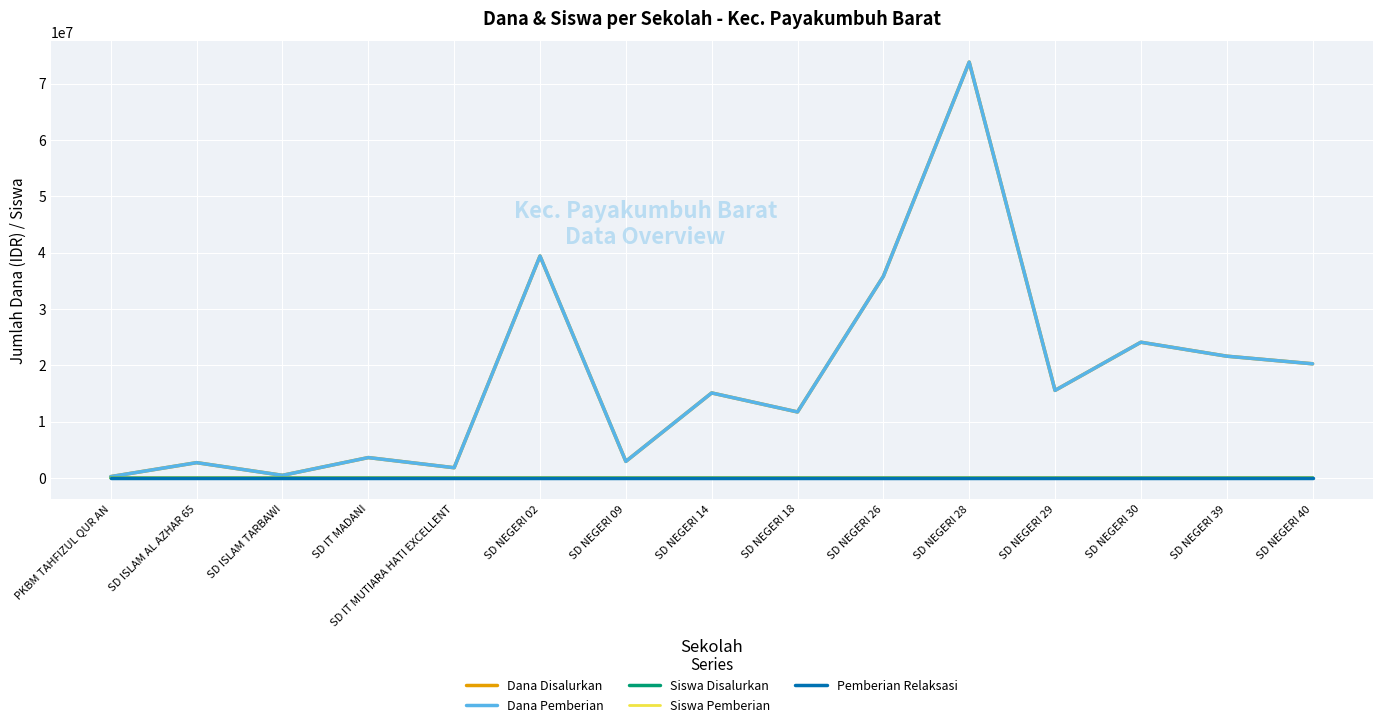

Is this an area chart (filled region under the line)?

No